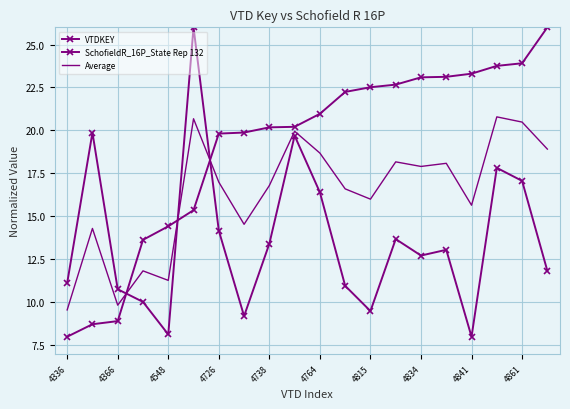

True or false: VTDKEY has more than 1 interior local peaks.

False